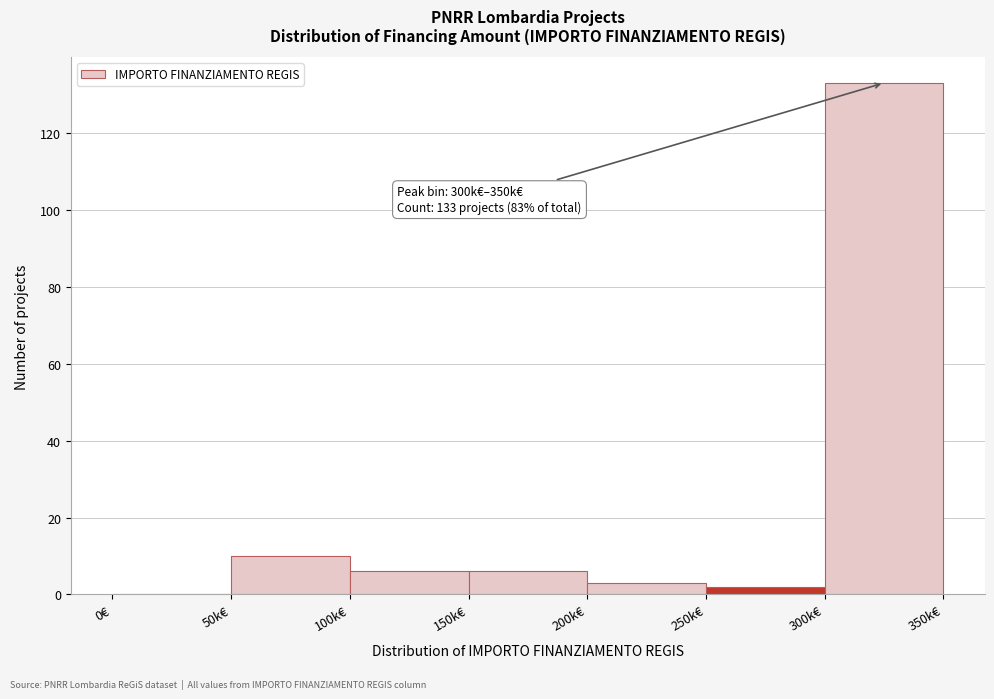

Reading right to left, extract all data points from this chart.

300k€=133	250k€=2	200k€=3	150k€=6	100k€=6	50k€=10	0€=0